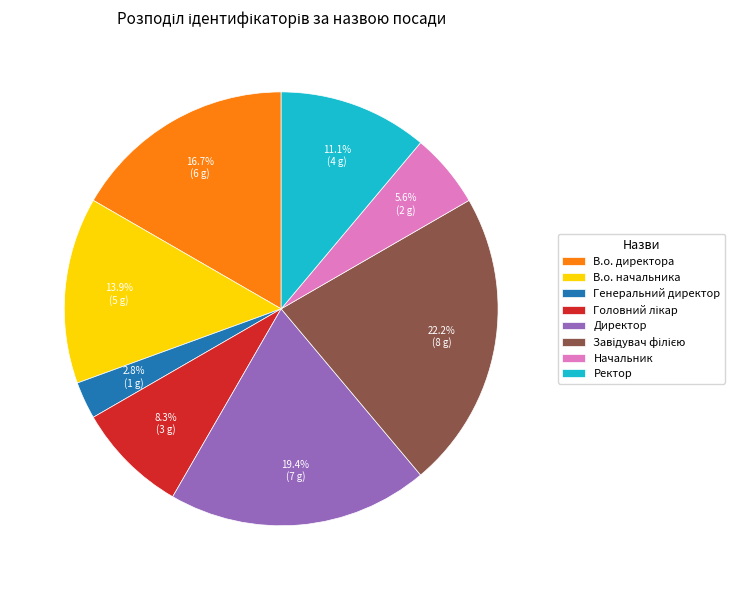

What portion of the pie excludes В.о. начальника?

86.1%